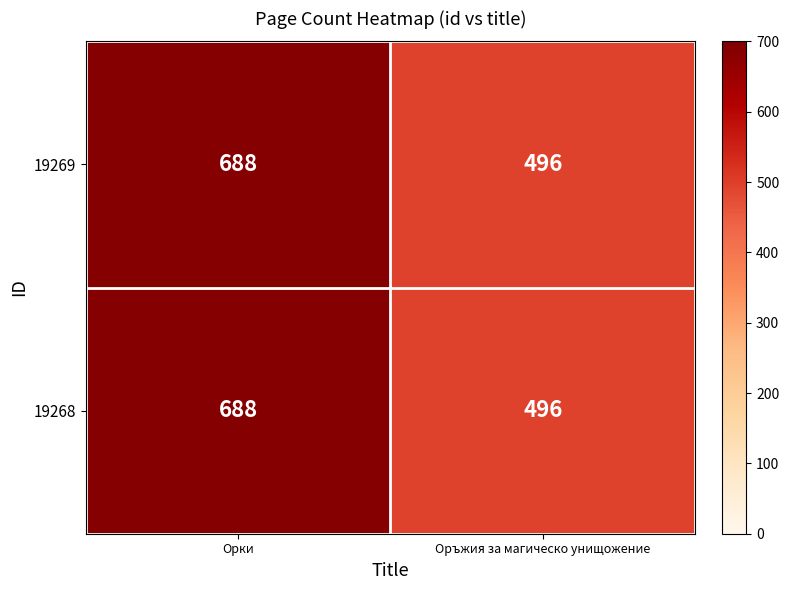

What is the difference between the maximum and minimum values in the 19268 series?

192